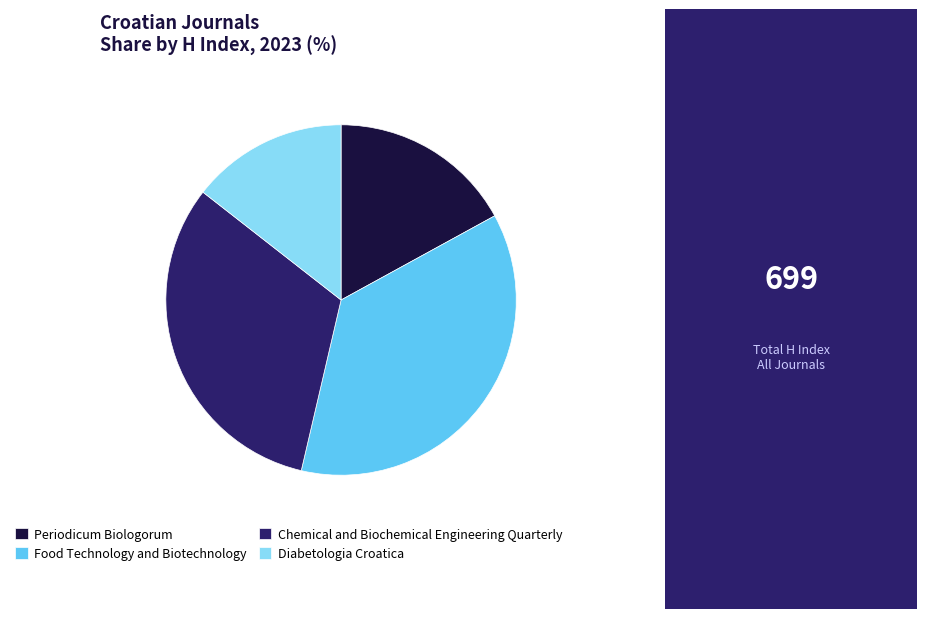

Rank the categories by value from lowest to highest.

Diabetologia Croatica, Periodicum Biologorum, Chemical and Biochemical Engineering Quarterly, Food Technology and Biotechnology